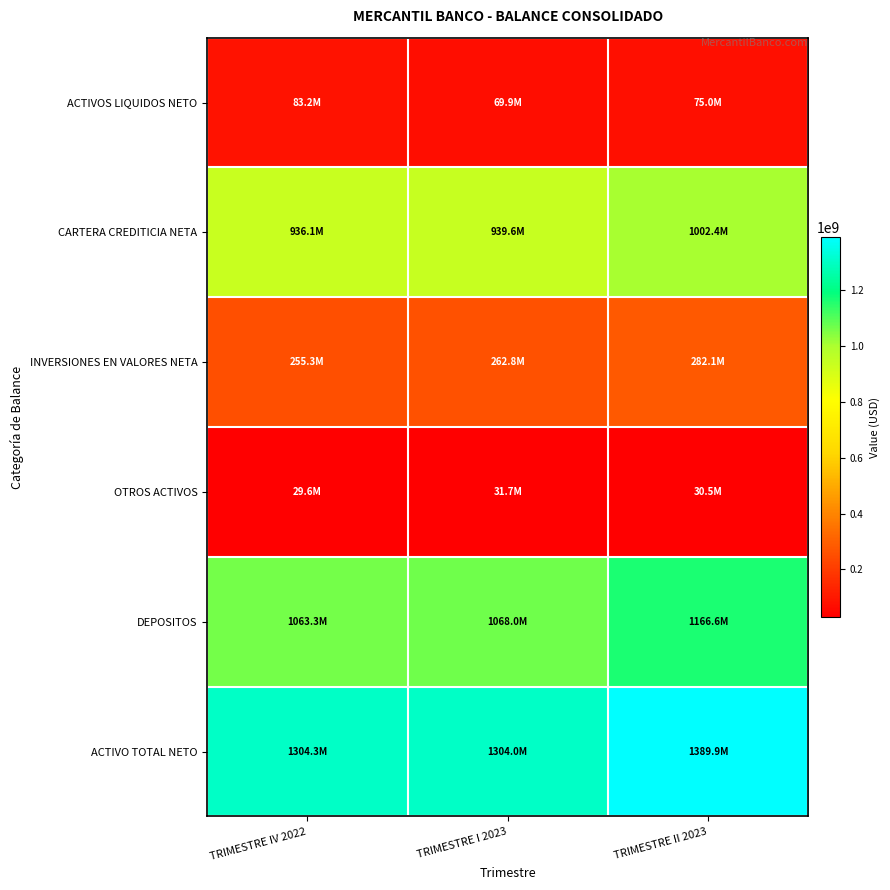

Reading left to right, list all the values displayed in this chart.

ACTIVOS LIQUIDOS NETO: TRIMESTRE IV 2022=83153277.8	TRIMESTRE I 2023=69889062.3	TRIMESTRE II 2023=74969971.4
CARTERA CREDITICIA NETA: TRIMESTRE IV 2022=936136689.4	TRIMESTRE I 2023=939612824.4	TRIMESTRE II 2023=1002354658.3
INVERSIONES EN VALORES NETA: TRIMESTRE IV 2022=255342444.9	TRIMESTRE I 2023=262771481.3	TRIMESTRE II 2023=282060987.5
OTROS ACTIVOS: TRIMESTRE IV 2022=29640245.1	TRIMESTRE I 2023=31733131.7	TRIMESTRE II 2023=30544607.4
DEPOSITOS: TRIMESTRE IV 2022=1063327841.5	TRIMESTRE I 2023=1067979610.6	TRIMESTRE II 2023=1166551575.5
ACTIVO TOTAL NETO: TRIMESTRE IV 2022=1304272657.2	TRIMESTRE I 2023=1304006499.8	TRIMESTRE II 2023=1389930224.6